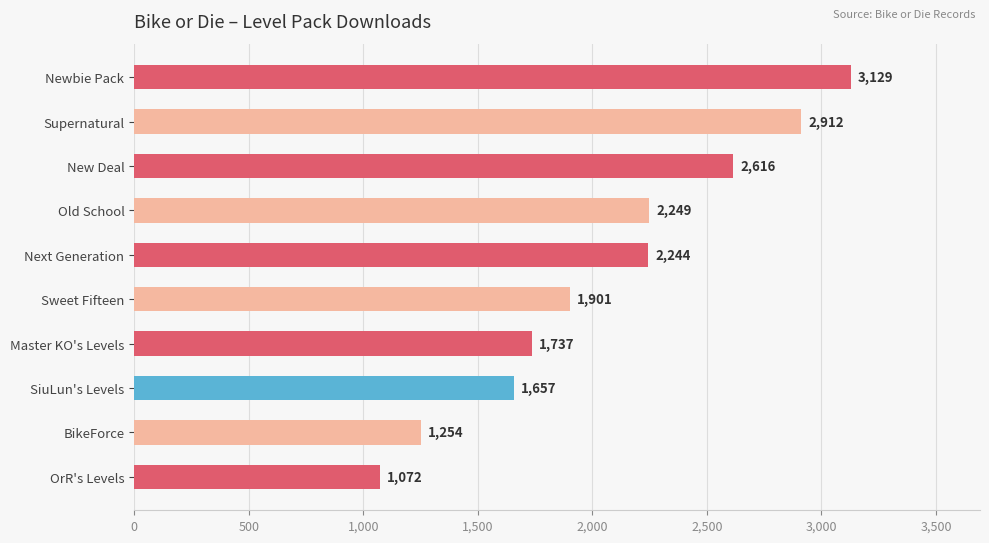

What is the difference between the maximum and minimum values?

2057